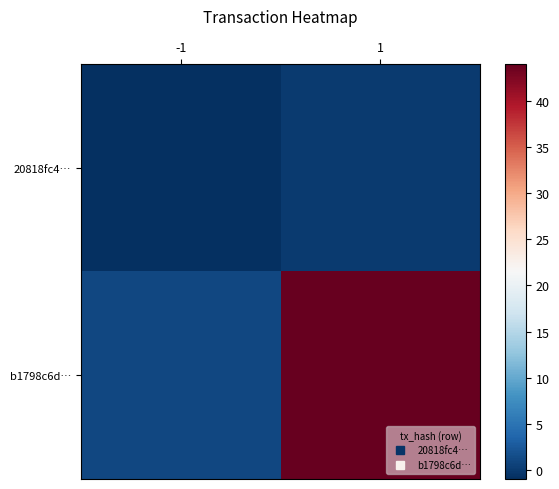

Reading left to right, list all the values displayed in this chart.

20818fc4…: -1=-1	1=0
b1798c6d…: -1=1	1=44